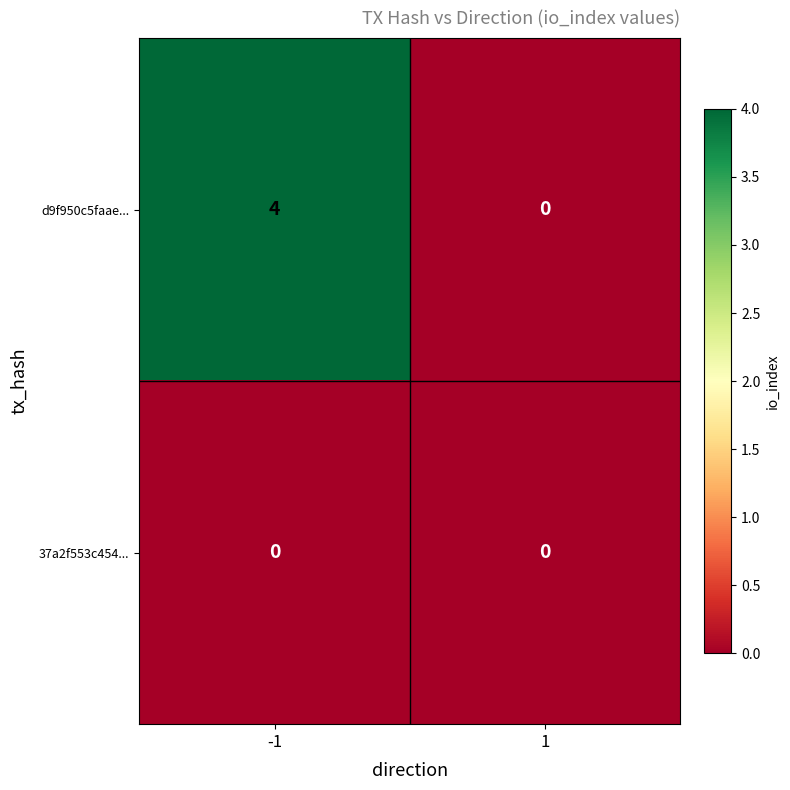

Which series has the largest total across all categories?

d9f950c5faae...